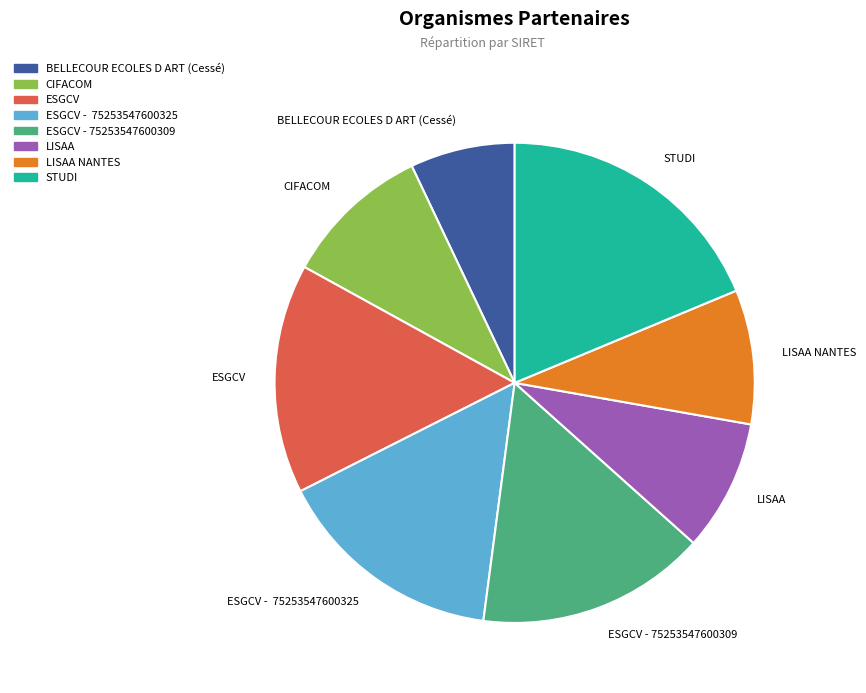

Does any single category account for the majority?

No